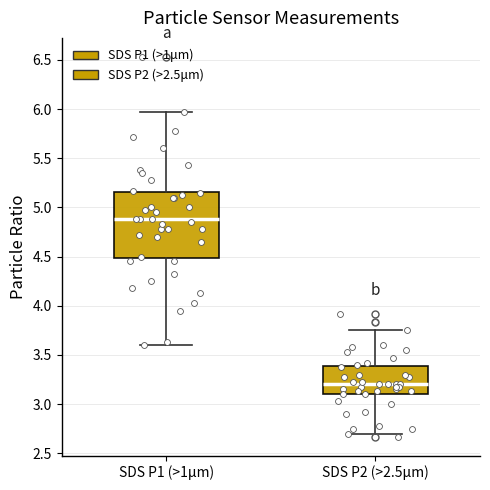

Reading left to right, transcribe this box plot: for each box, give where its median line is, the range the box spans, and where its two whiskers end, as read against the y-axis. The values are not printed on the chart, so give them approximately, as read against the axis.

SDS P1 (>1μm): median 4.90, box 4.50 to 5.15, whiskers 3.60 to 5.95
SDS P2 (>2.5μm): median 3.20, box 3.10 to 3.40, whiskers 2.70 to 3.75